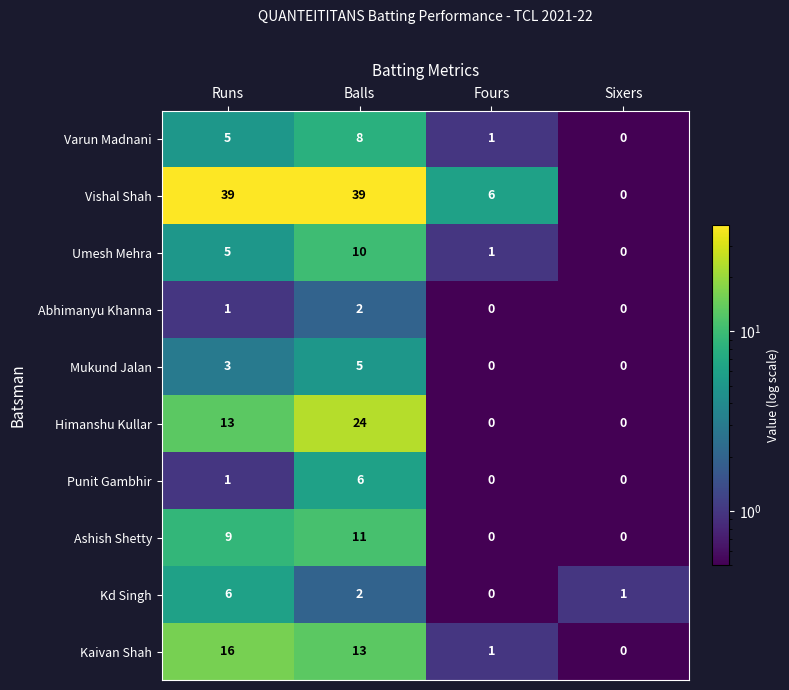

What is the spread (max minus min) of values at Fours?

6